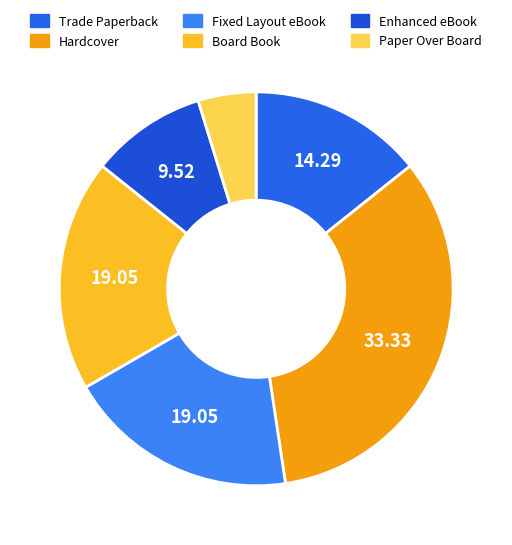

Does Hardcover account for over 50% of the chart?

No